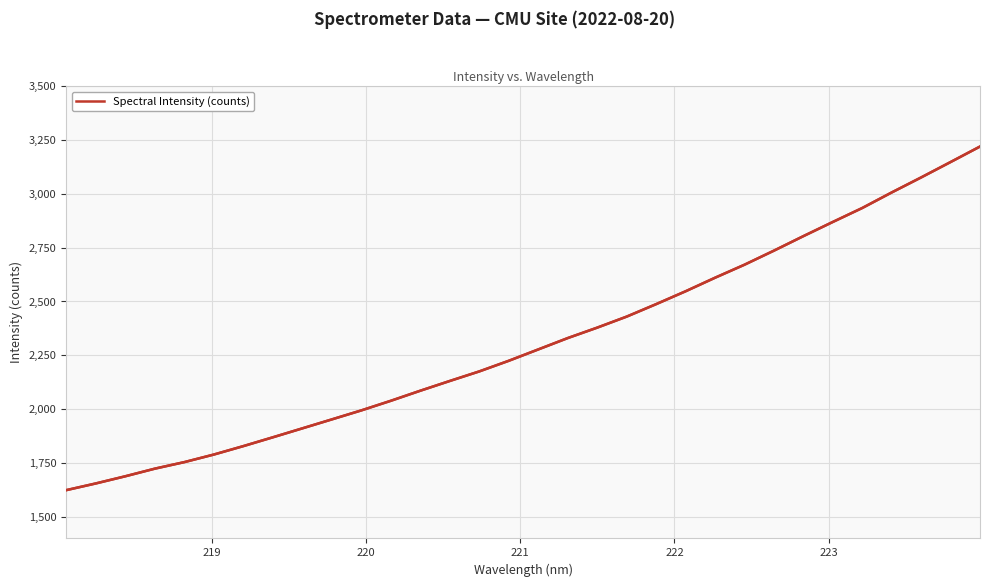

Is this an area chart (filled region under the line)?

No